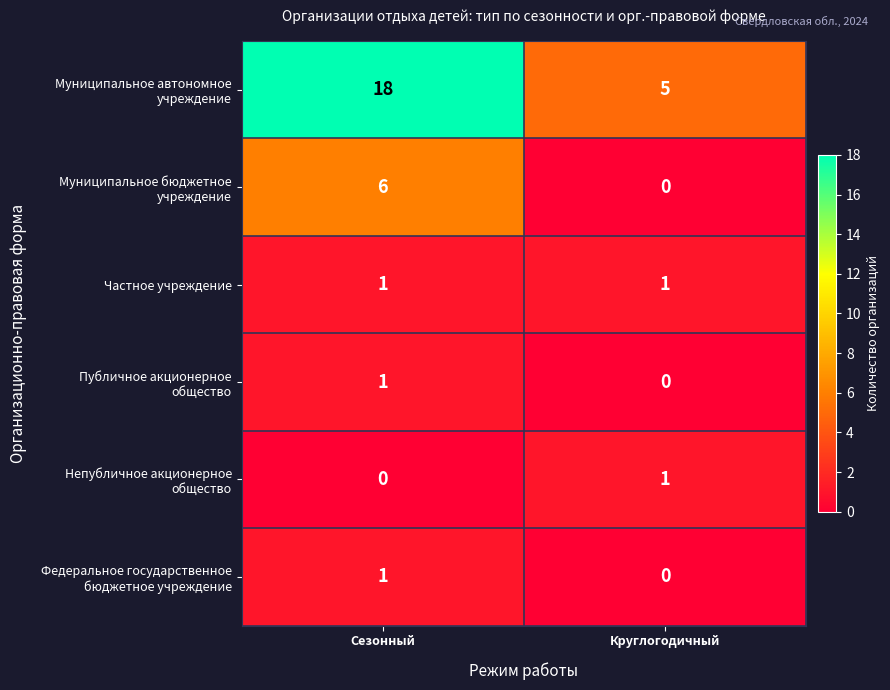

What is the spread (max minus min) of values at Круглогодичный?

5